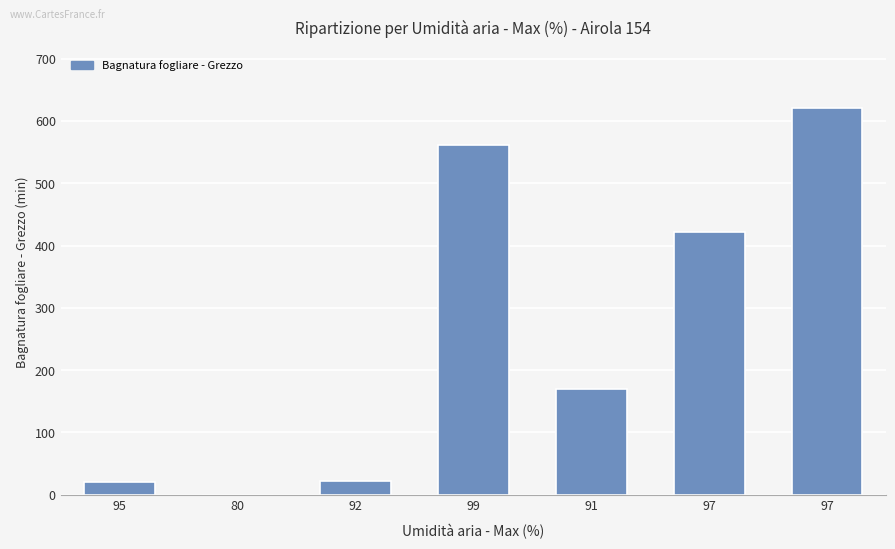

The value at 95 is 19.9. True or false?

True